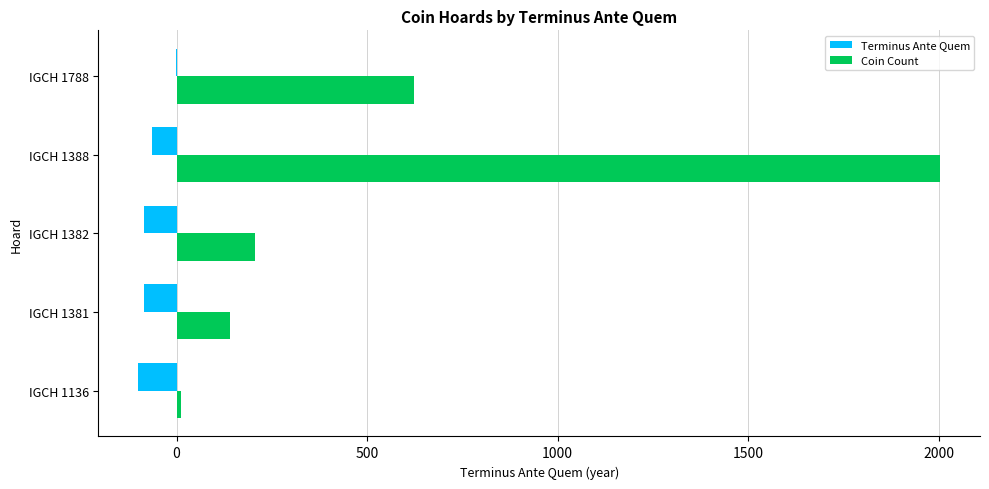

What is the total value across all series at IGCH 1388?

1938